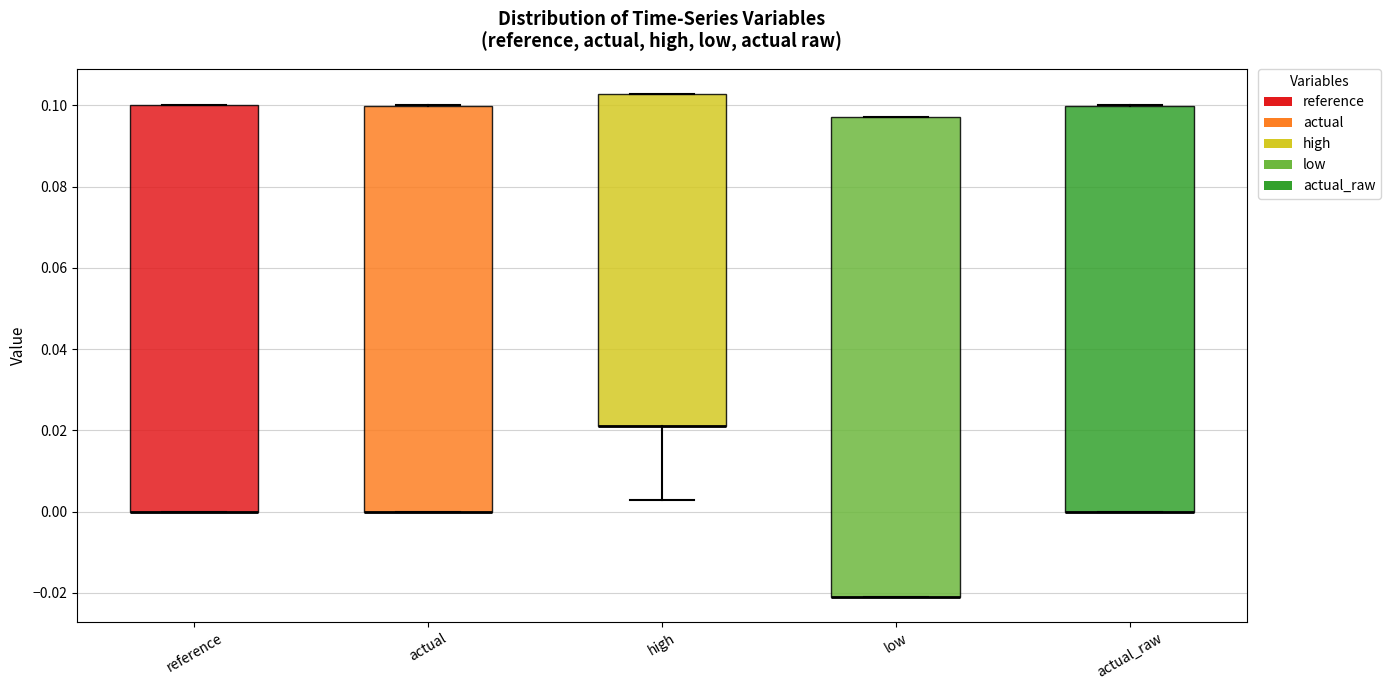

Where is the upper edge of the box for reference on the y-axis? The values are not printed on the chart, so give them approximately, as read against the axis.

0.100